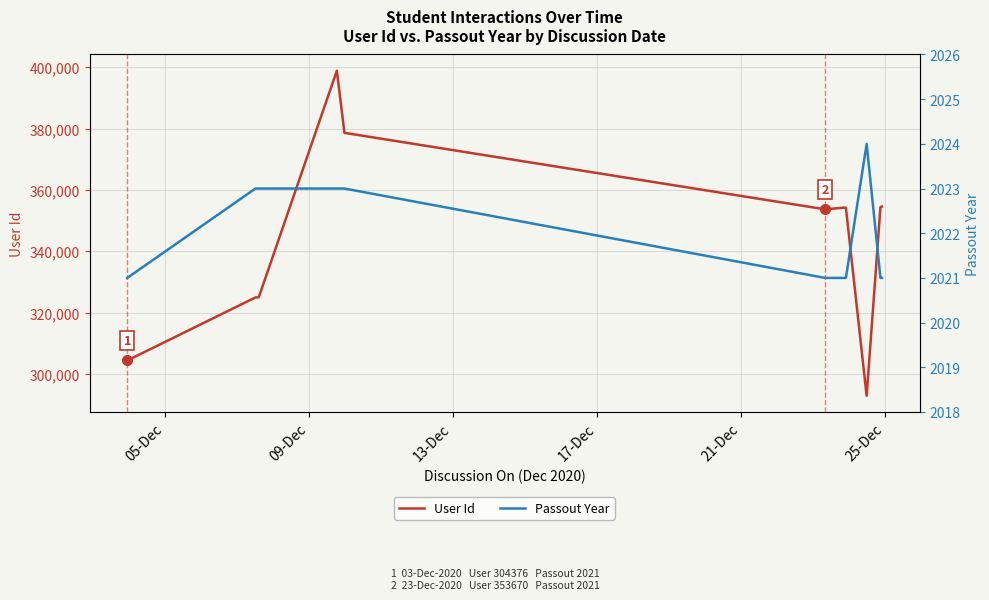

What is the lowest value of the User Id series?

292881